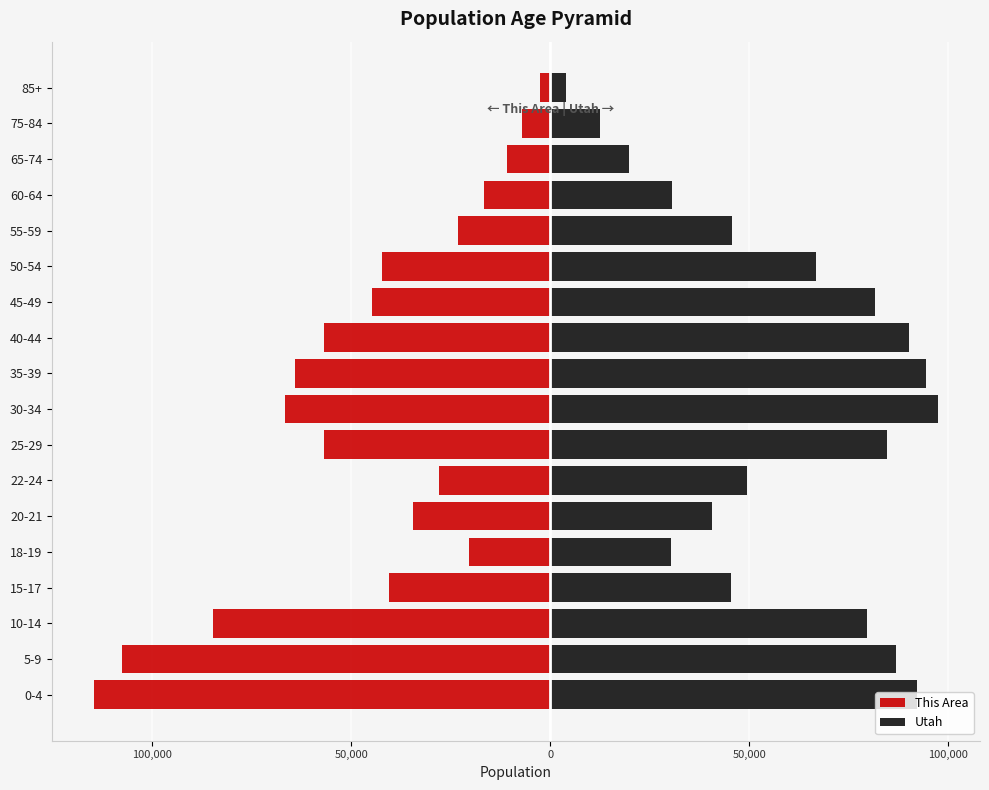

The value of This Area at 25-29 is -56957.5. True or false?

True